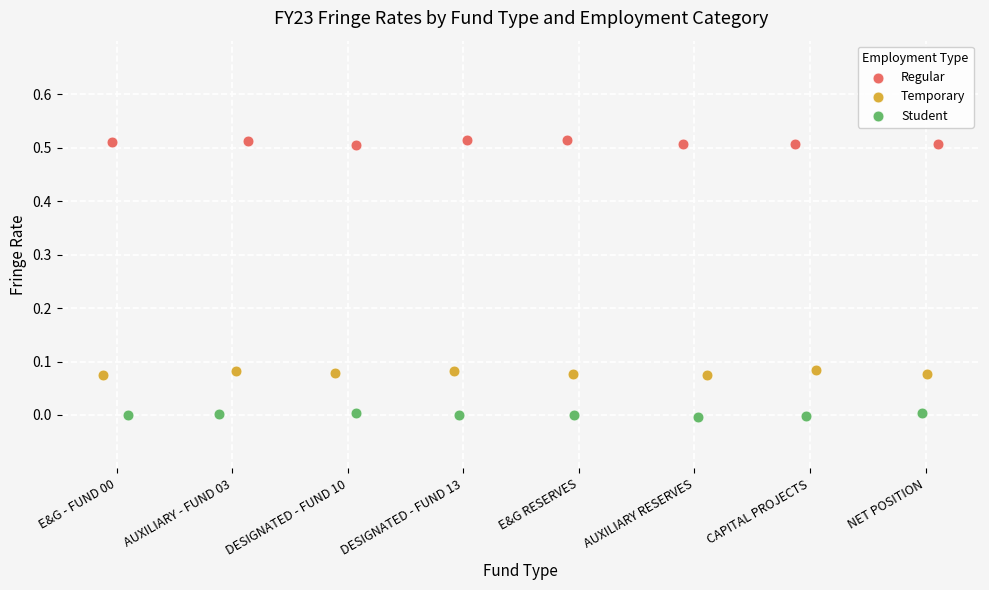

Which series reaches the minimum Y coordinate?

Student